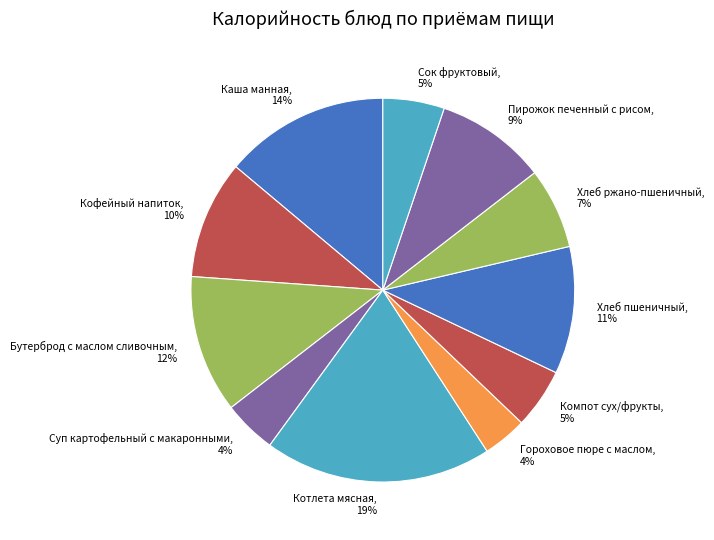

Approximately how many times larger is the value at Хлеб пшеничный, 11% compared to Каша манная, 14%?

0.8